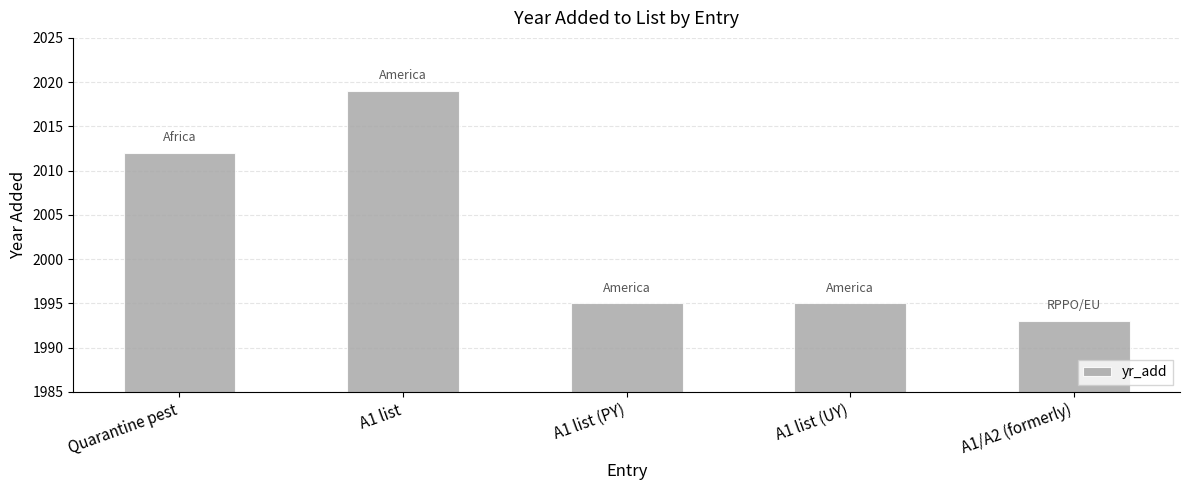

At which label is the value closest to 2006?

Quarantine pest